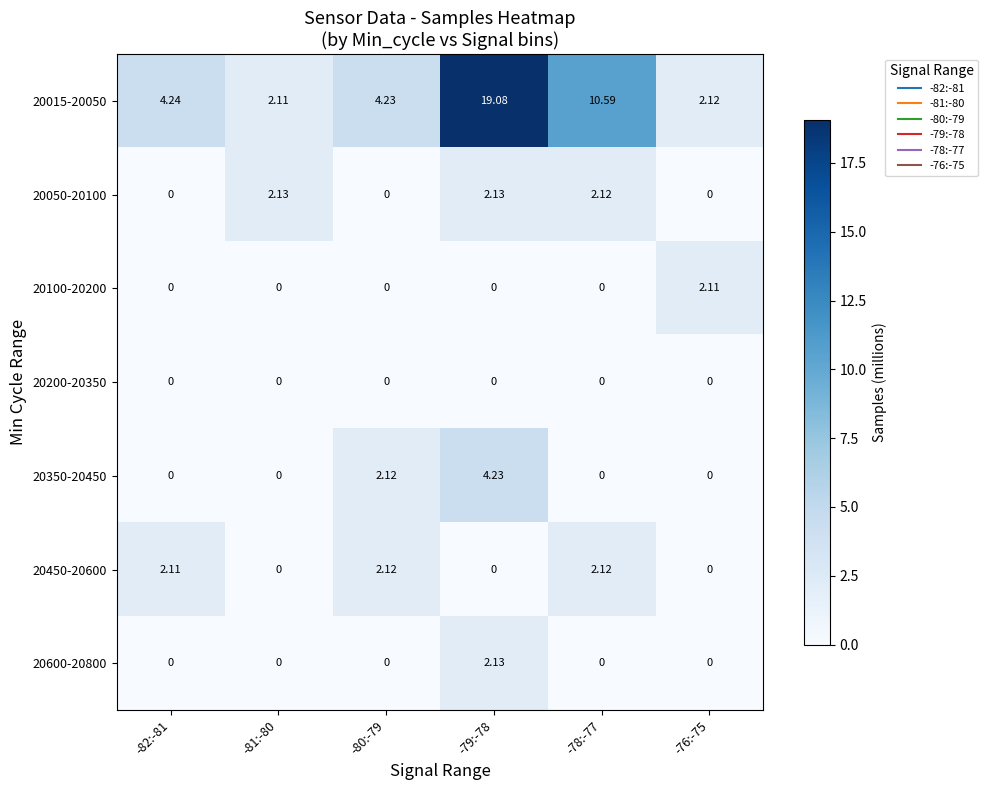

How many data points does each series have?

6